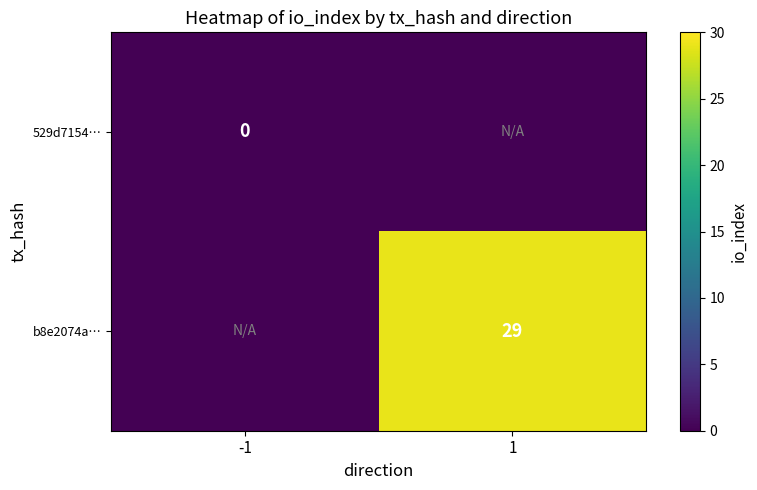

Which category has the lowest value across all series?

-1